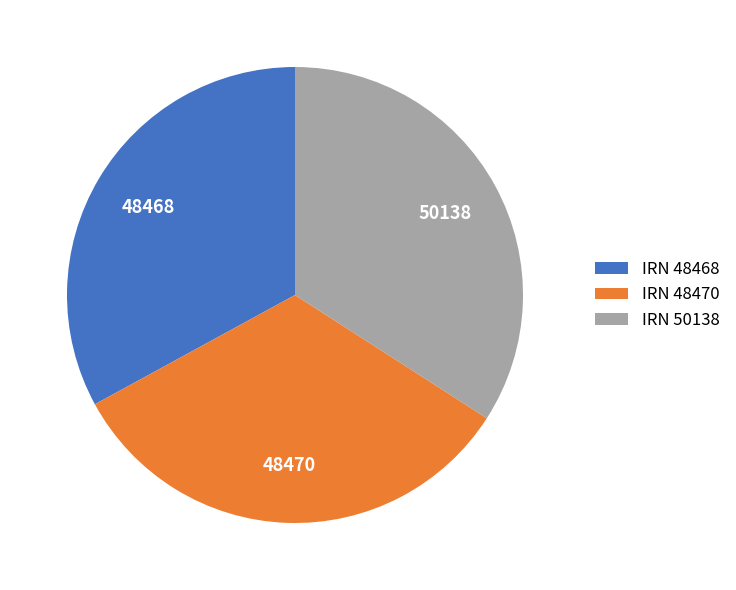

Approximately how many times larger is the value at IRN 48468 compared to IRN 50138?

1.0